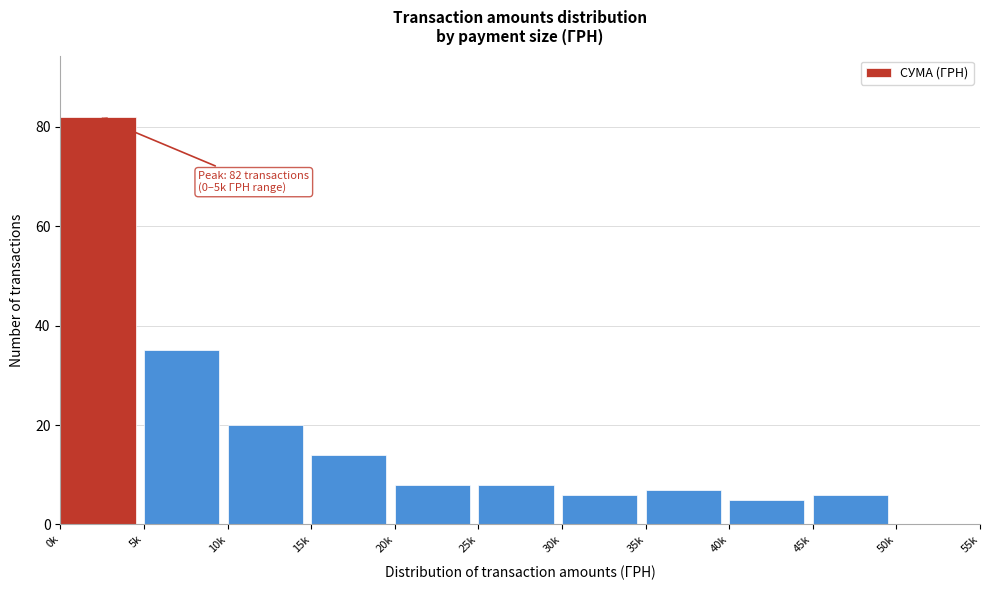

Reading left to right, transcribe all the data shown in this chart.

0k=82	5k=35	10k=20	15k=14	20k=8	25k=8	30k=6	35k=7	40k=5	45k=6	50k=0